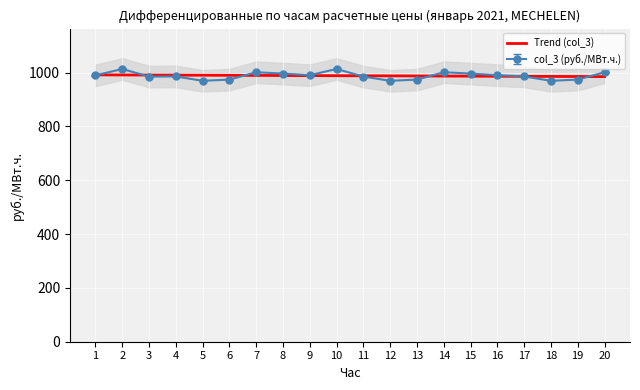

What is the greatest value displayed?

991.4